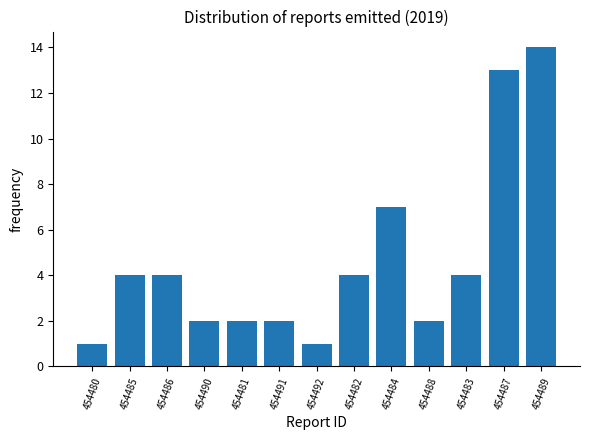

What is the average value?

5